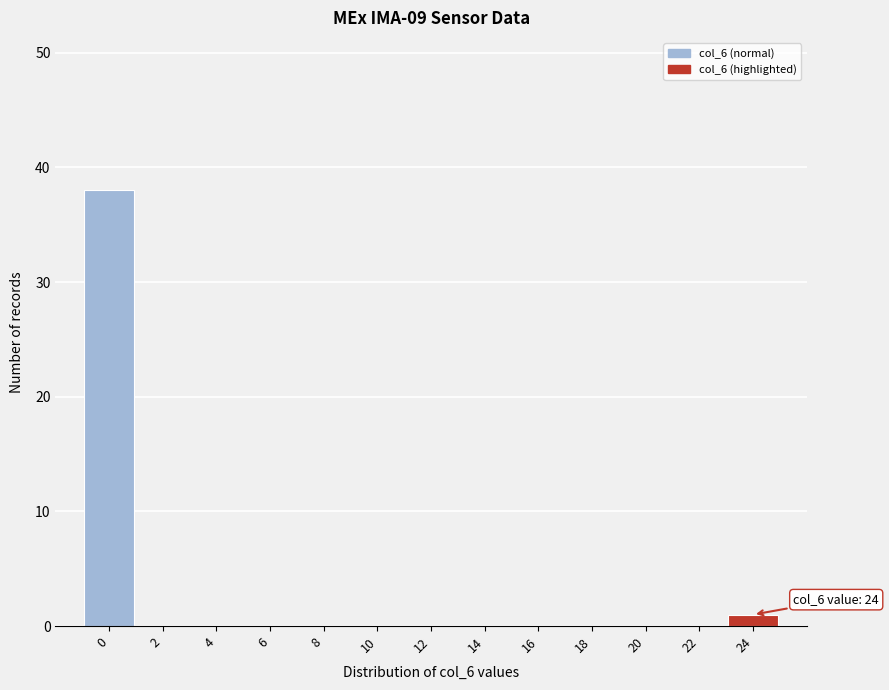

Reading left to right, transcribe all the data shown in this chart.

0=38	2=0	4=0	6=0	8=0	10=0	12=0	14=0	16=0	18=0	20=0	22=0	24=1